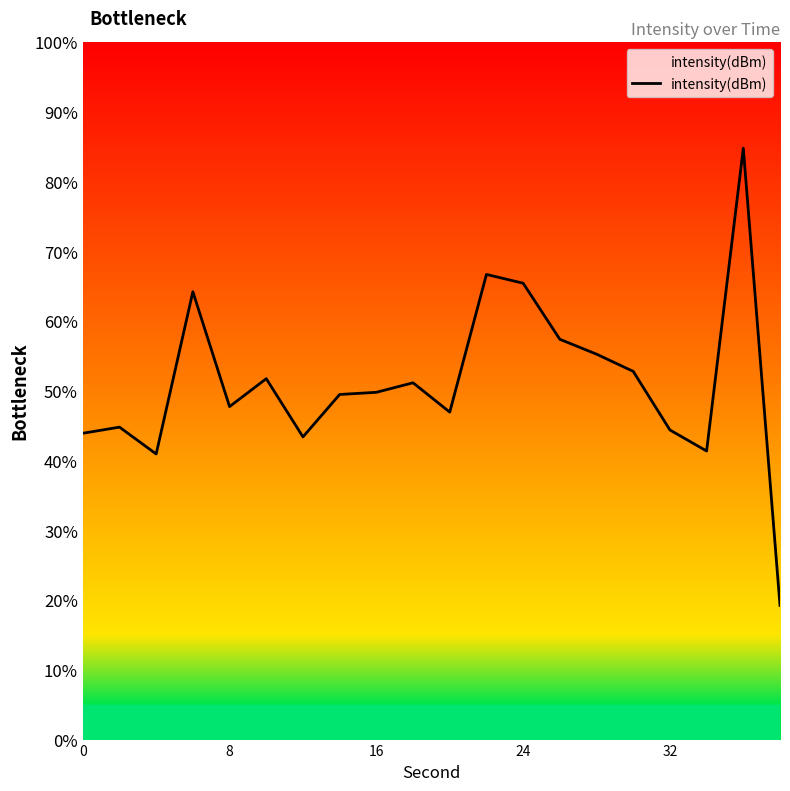

True or false: there are more than 1 points higher than both neighbors.

True